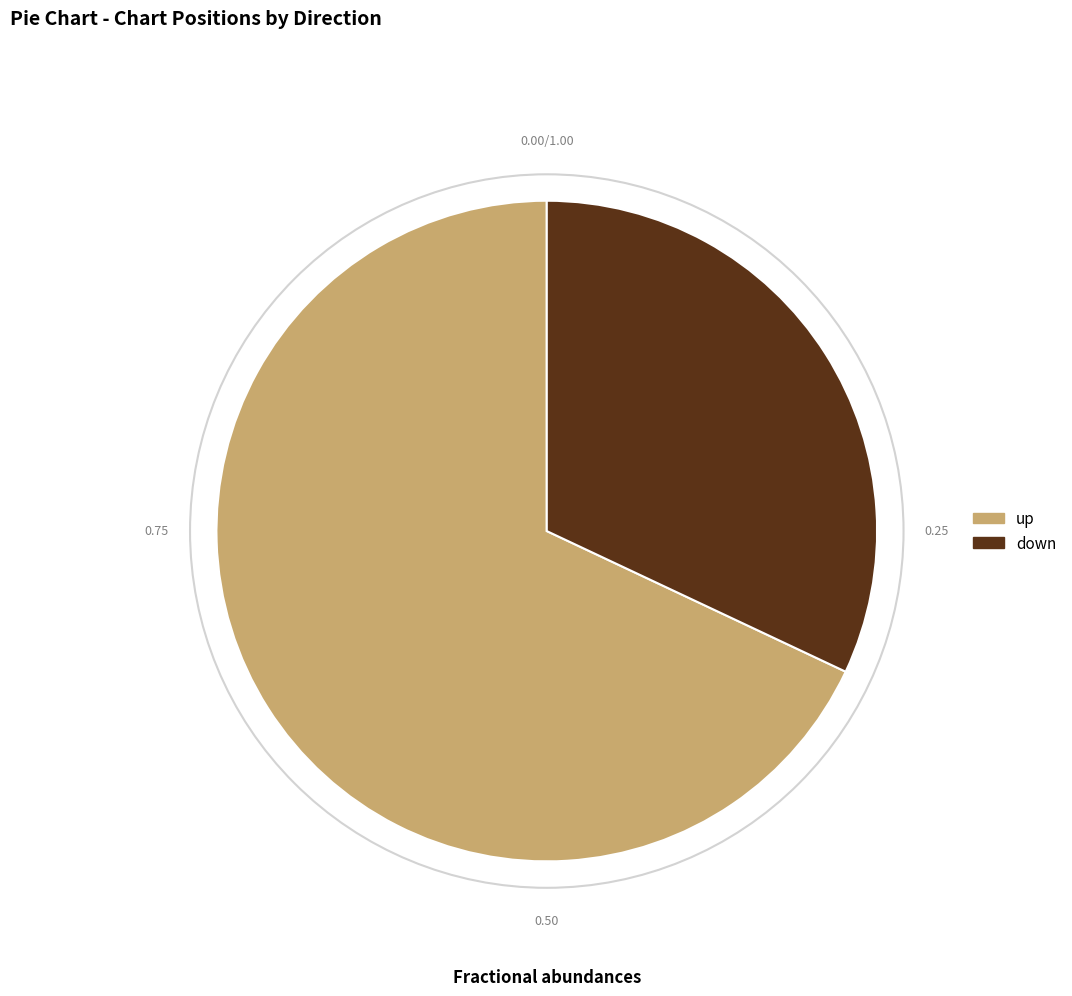

True or false: down accounts for 32% of the total.

True